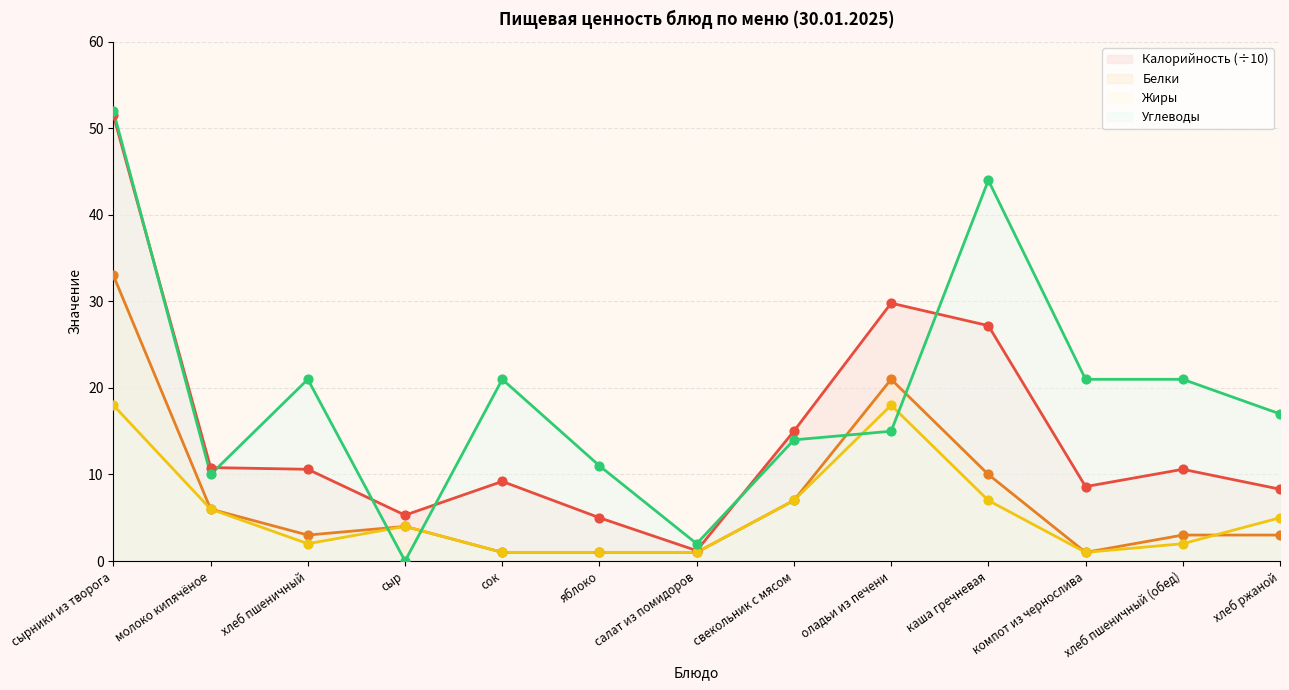

Which series contains the highest Y value?

Углеводы